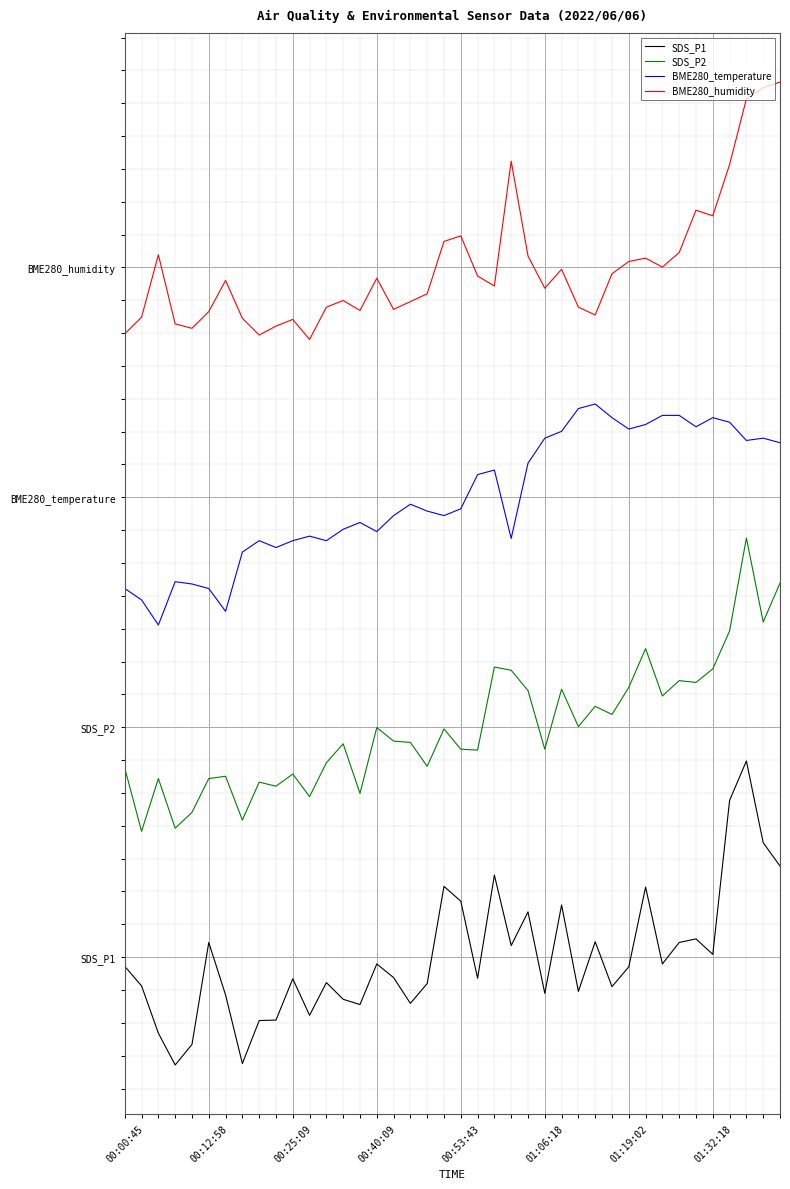

Does the chart have visible grid lines?

Yes